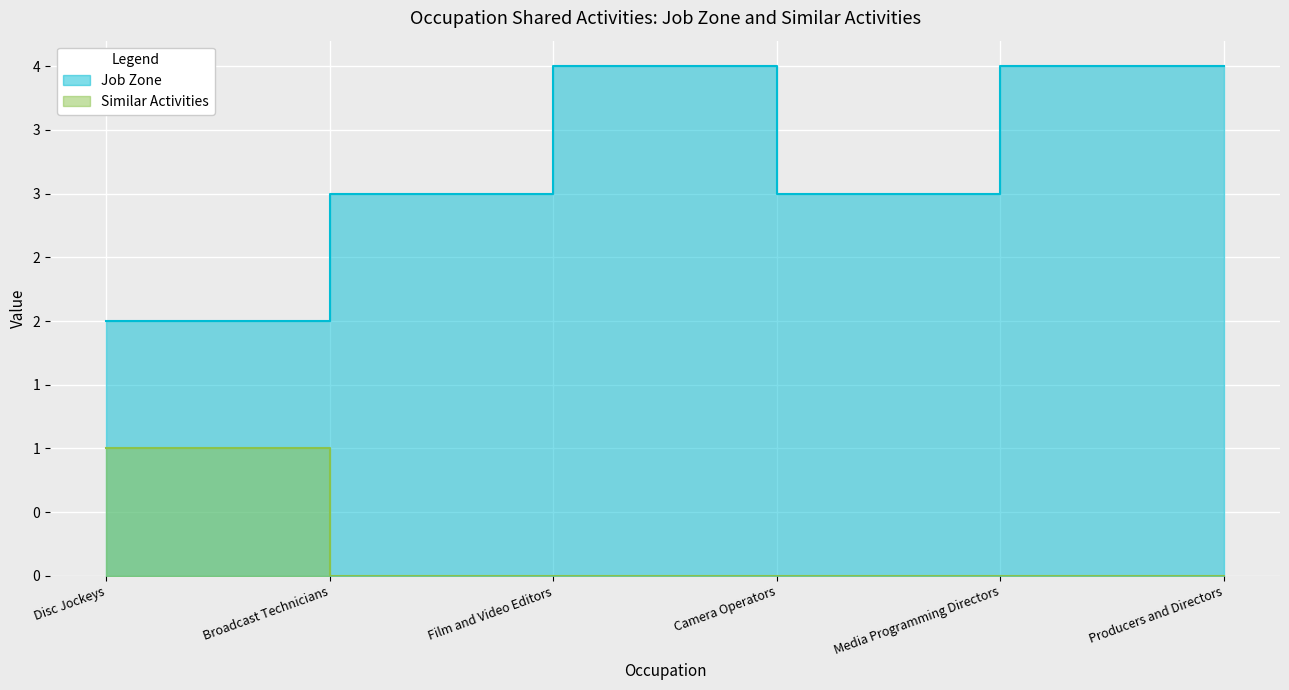

Rank the series by their average value, from lowest to highest.

Similar Activities, Job Zone